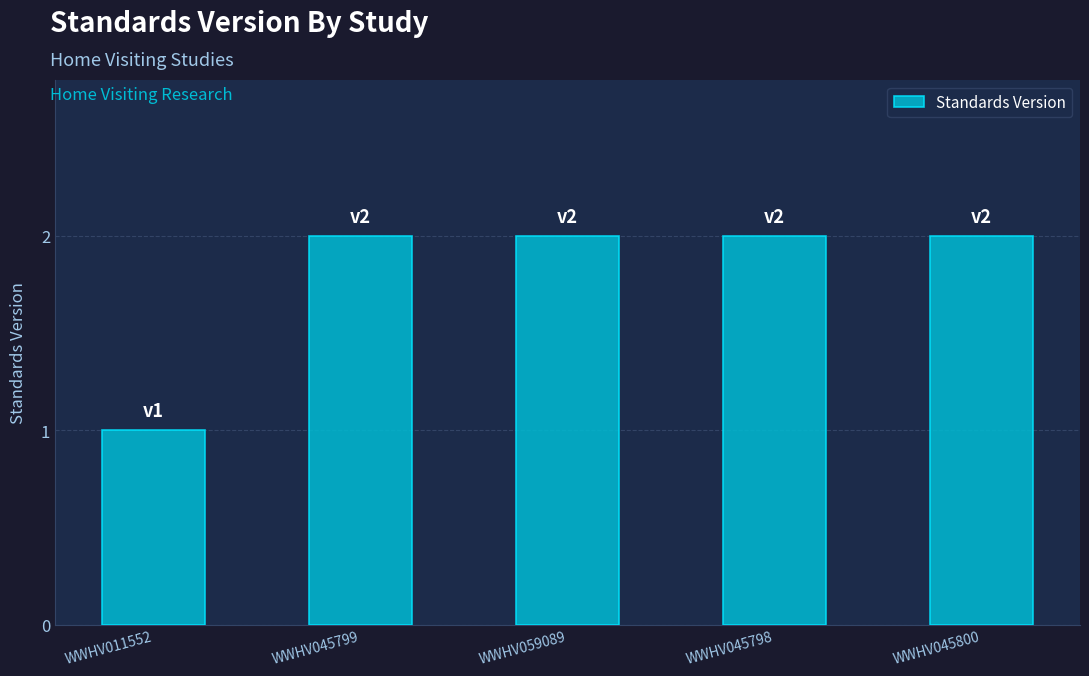

What is the sum of all values?

9